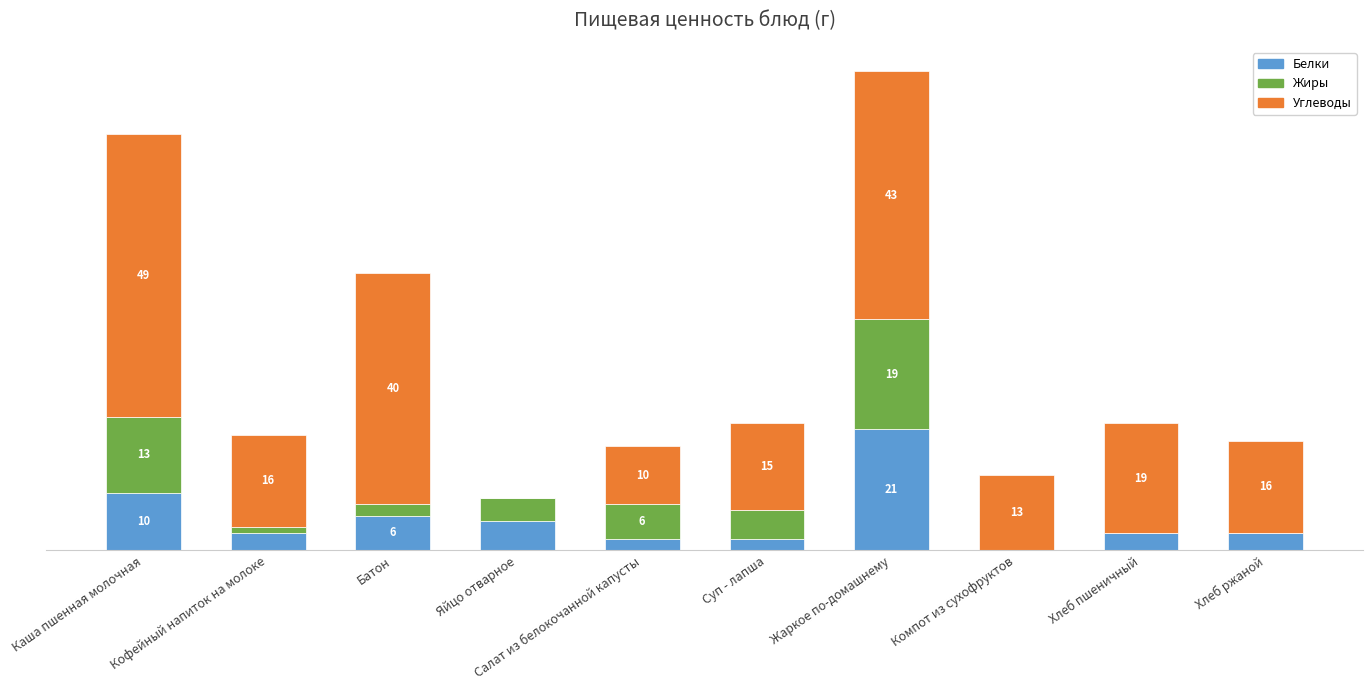

Where does the Белки series first go above 3?

Каша пшенная молочная